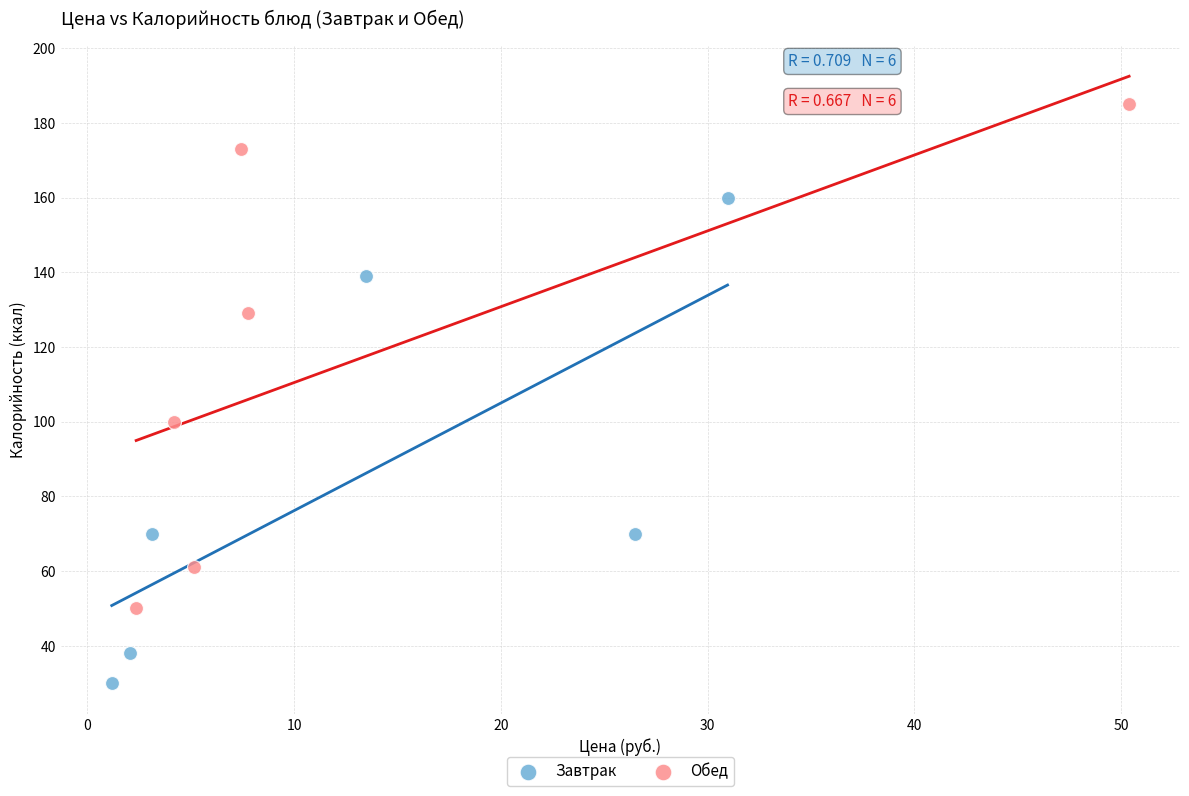

Which series has the largest Y range (max minus min)?

Обед